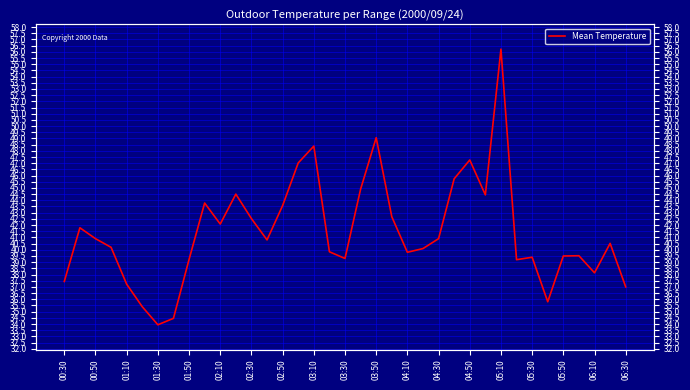

What is the sum of the values at 23 and 33?

79.6